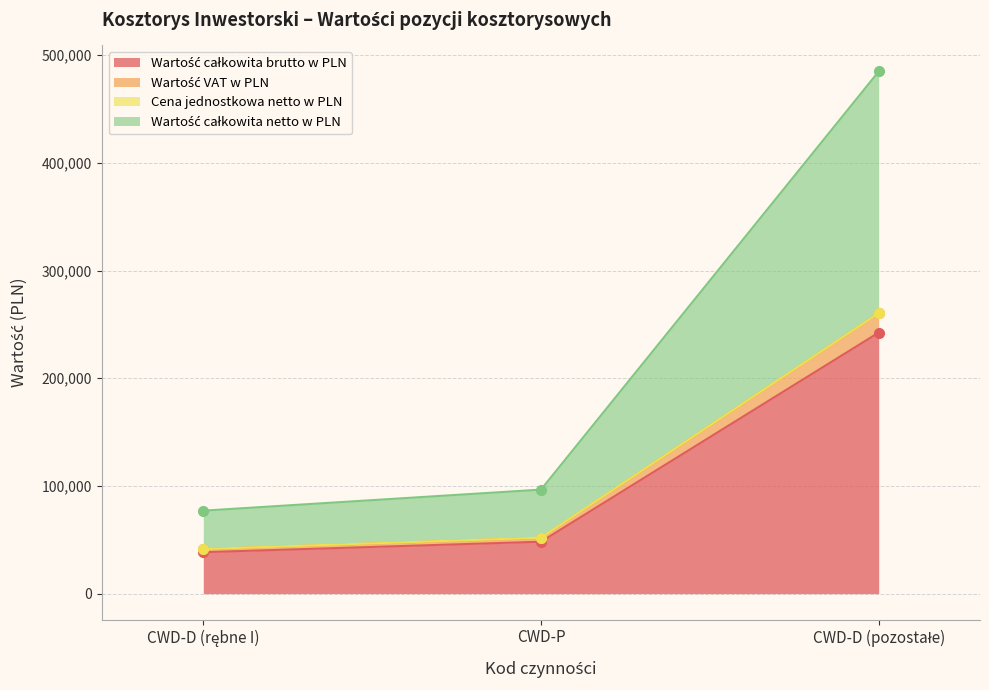

What is the sum of the Wartość VAT w PLN values at CWD-P and CWD-D (pozostałe)?

312172.1